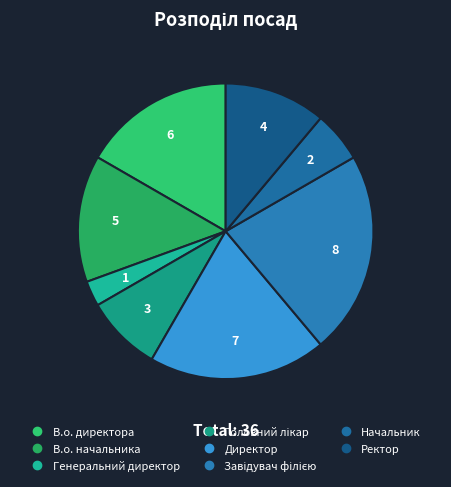

Count the number of slices in the pie.

8